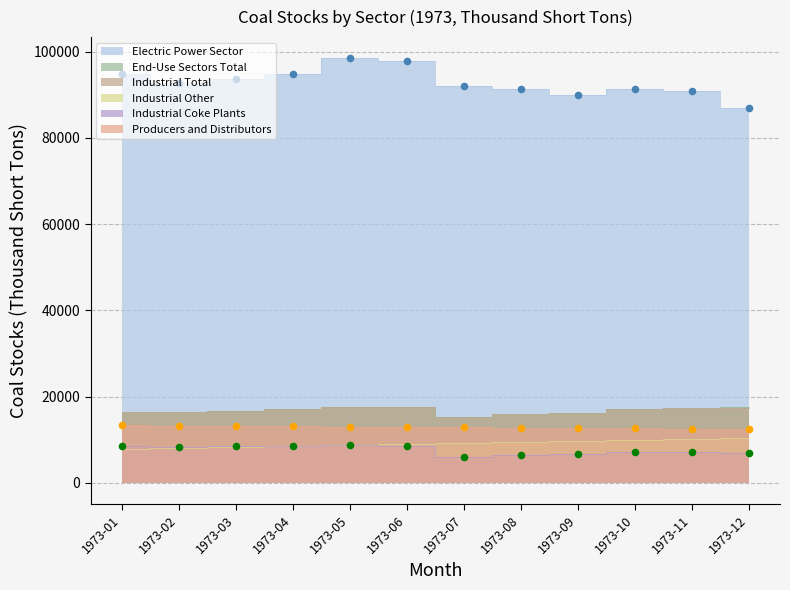

At how many categories does at least one series exceed 97248?

2